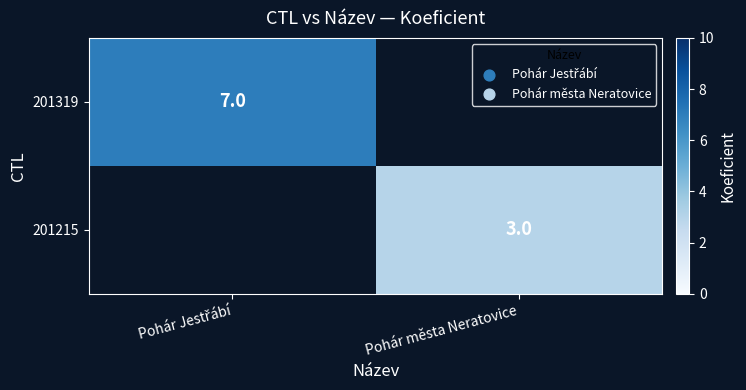

Is it true that 201215 equals 1 at Pohár města Neratovice?

False